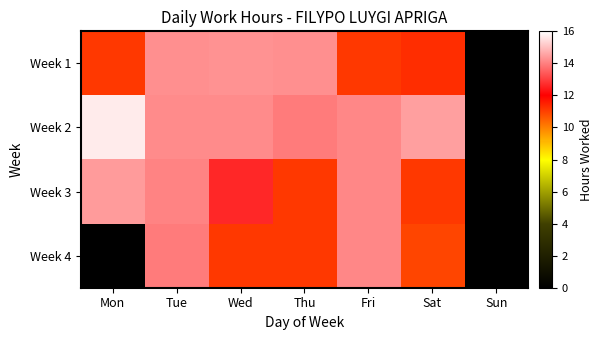

Reading right to left, extract all data points from this chart.

Week 1: Sun=0.0	Sat=11.3	Fri=11.1	Thu=14.2	Wed=14.3	Tue=14.2	Mon=11.1
Week 2: Sun=0.0	Sat=14.4	Fri=14.1	Thu=13.9	Wed=14.1	Tue=14.1	Mon=15.6
Week 3: Sun=0.0	Sat=11.1	Fri=14.1	Thu=11.1	Wed=12.6	Tue=14.0	Mon=14.4
Week 4: Sun=0.0	Sat=10.9	Fri=14.1	Thu=11.1	Wed=11.1	Tue=13.9	Mon=0.0